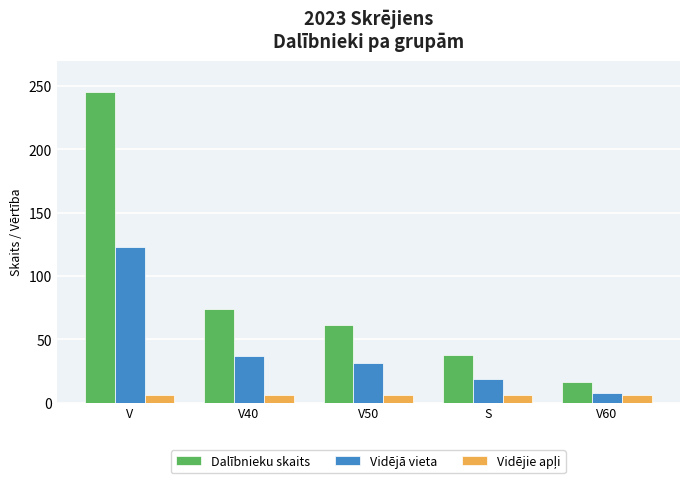

What is the highest value of the Dalībnieku skaits series?

245